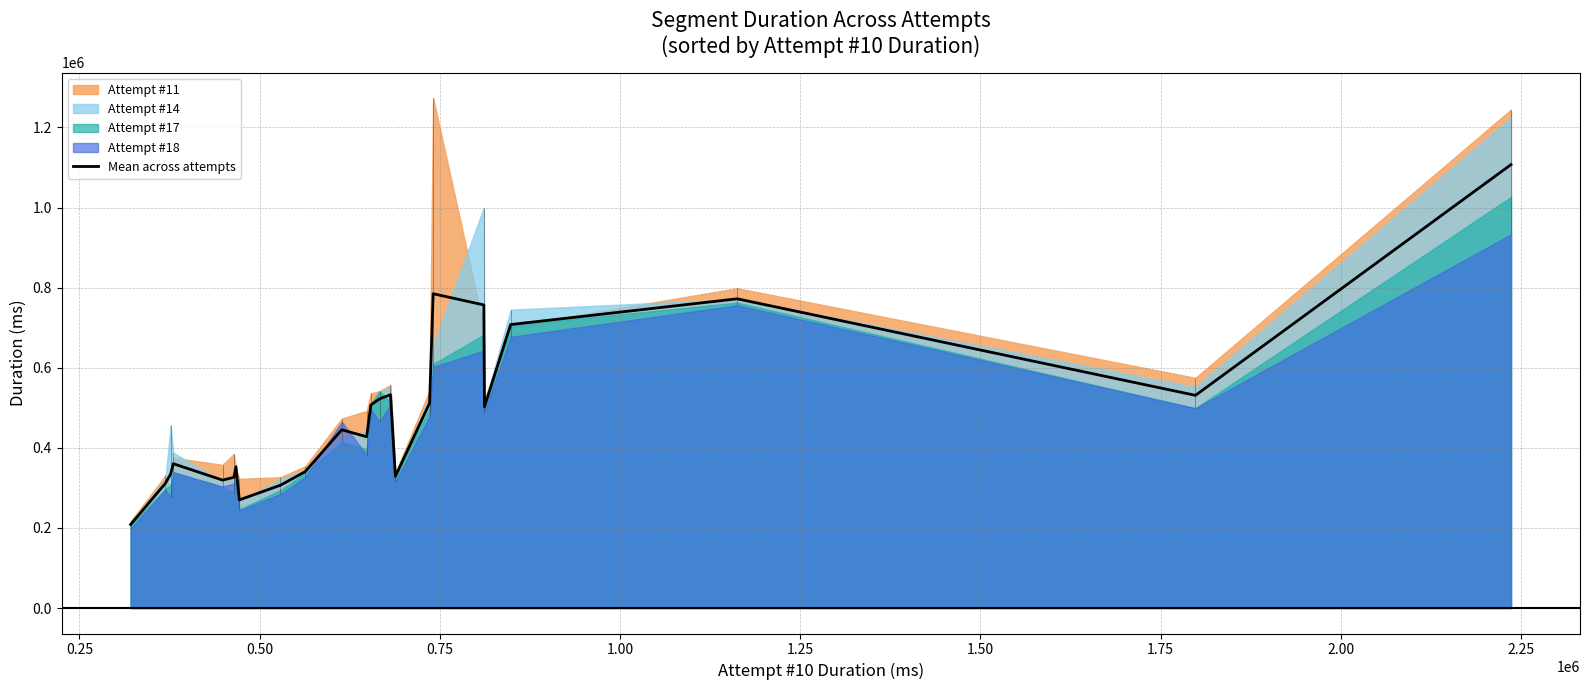

What is the value of the 13th point from the left?

506960.0